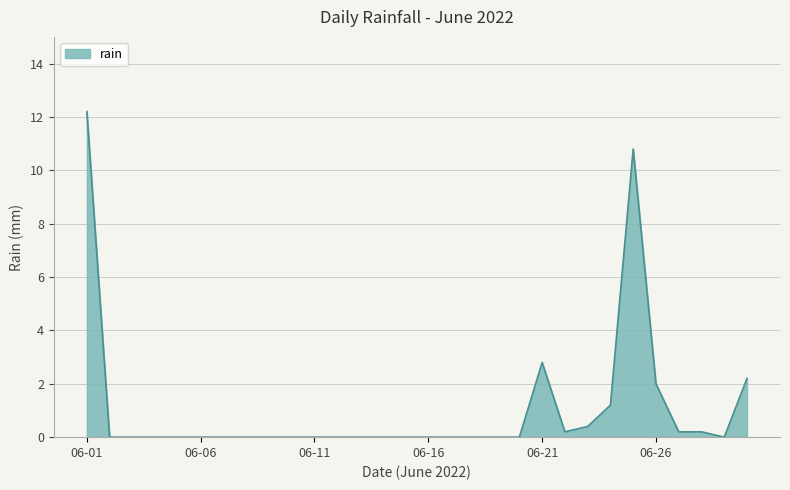

Reading left to right, list all the values displayed in this chart.

12.2	0.0	0.0	0.0	0.0	0.0	0.0	0.0	0.0	0.0	0.0	0.0	0.0	0.0	0.0	0.0	0.0	0.0	0.0	0.0	2.8	0.2	0.4	1.2	10.8	2.0	0.2	0.2	0.0	2.2